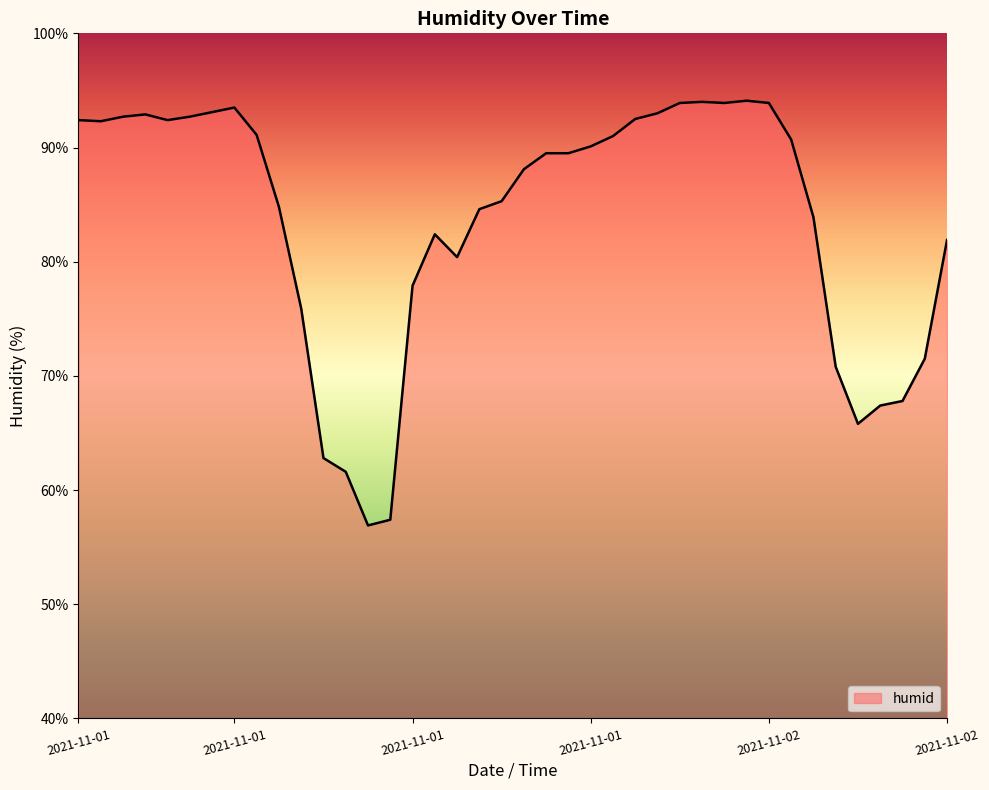

What is the minimum value shown in the chart?

56.9